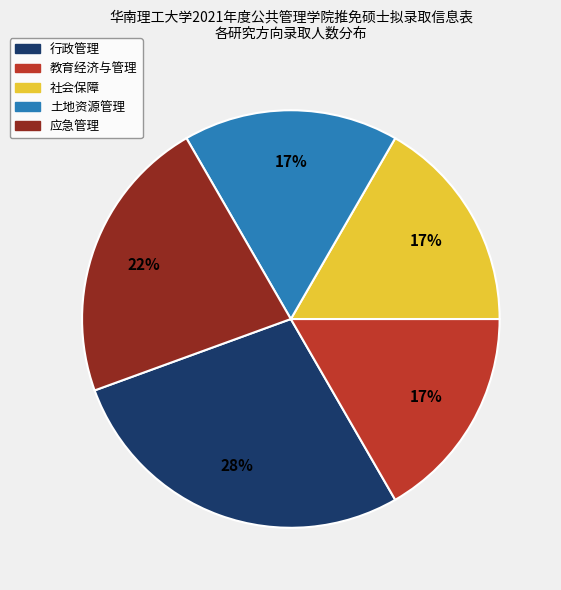

How many segments does this pie chart have?

5